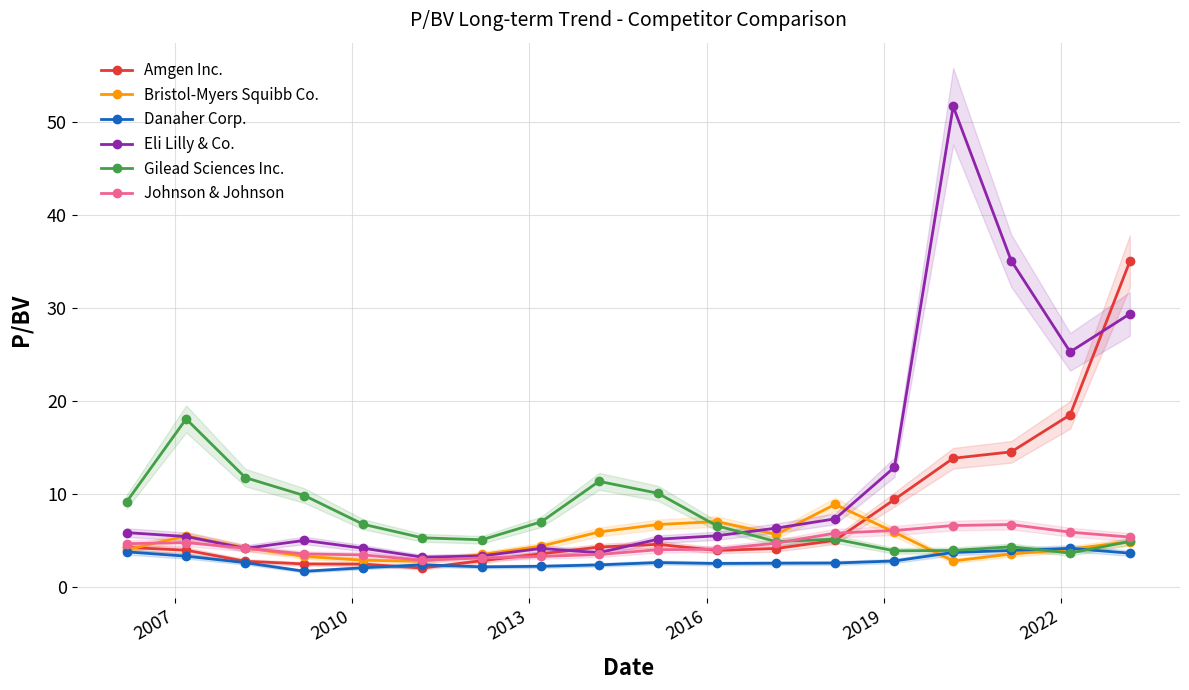

Which series has the largest total across all categories?

Eli Lilly & Co.